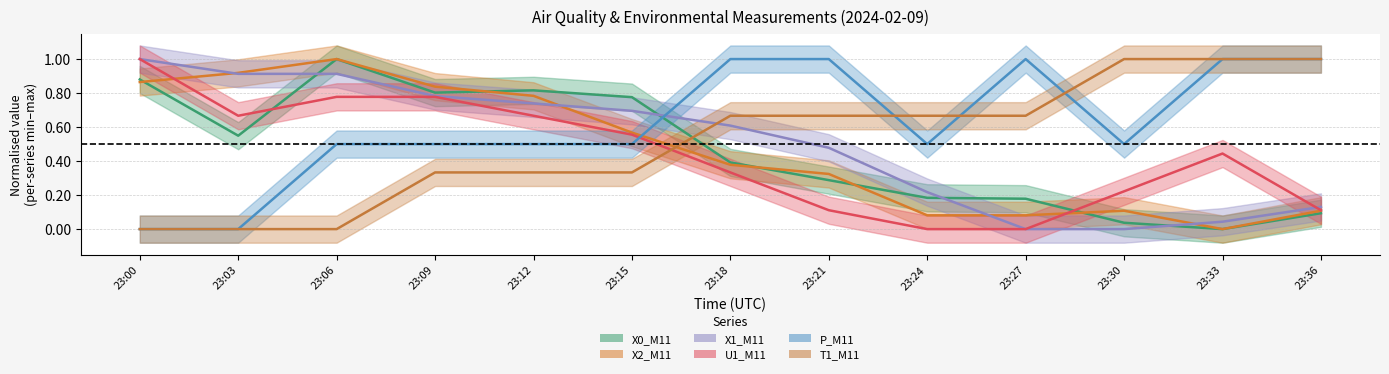

What are all the series names shown in the legend?

X0_M11, X2_M11, X1_M11, U1_M11, P_M11, T1_M11